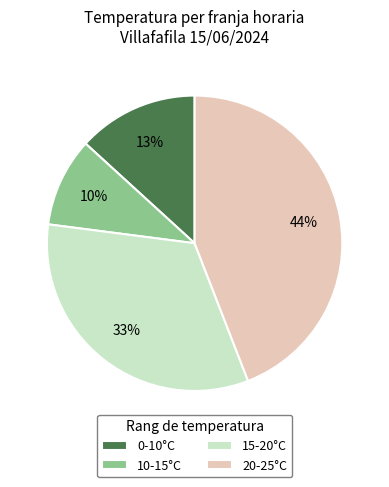

Between 20-25°C and 0-10°C, which is larger?

20-25°C